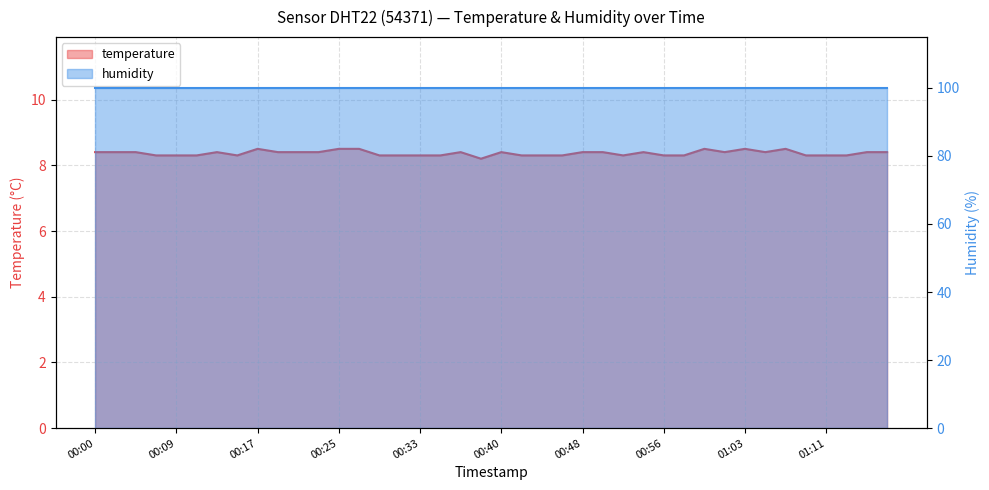

Reading right to left, transcribe all the data shown in this chart.

8.4	8.4	8.3	8.3	8.3	8.5	8.4	8.5	8.4	8.5	8.3	8.3	8.4	8.3	8.4	8.4	8.3	8.3	8.3	8.4	8.2	8.4	8.3	8.3	8.3	8.3	8.5	8.5	8.4	8.4	8.4	8.5	8.3	8.4	8.3	8.3	8.3	8.4	8.4	8.4